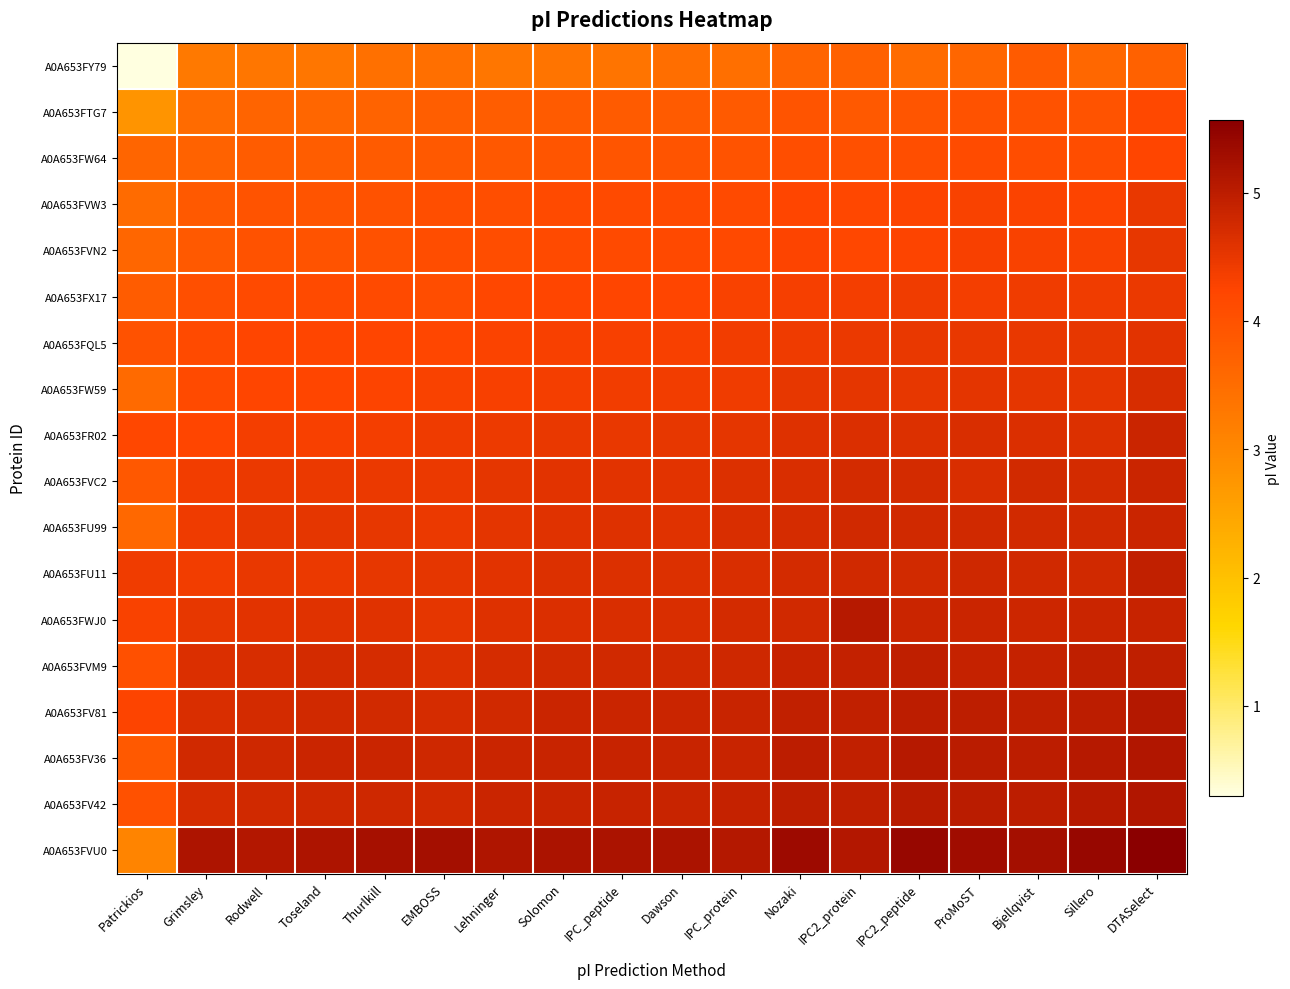

Count the number of data series in this chart.

18